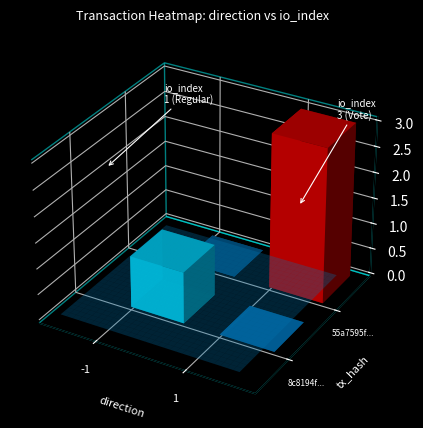

What is the sum of all 55a7595fdbf331b96c3498effdf427968dbdd63 values?

4